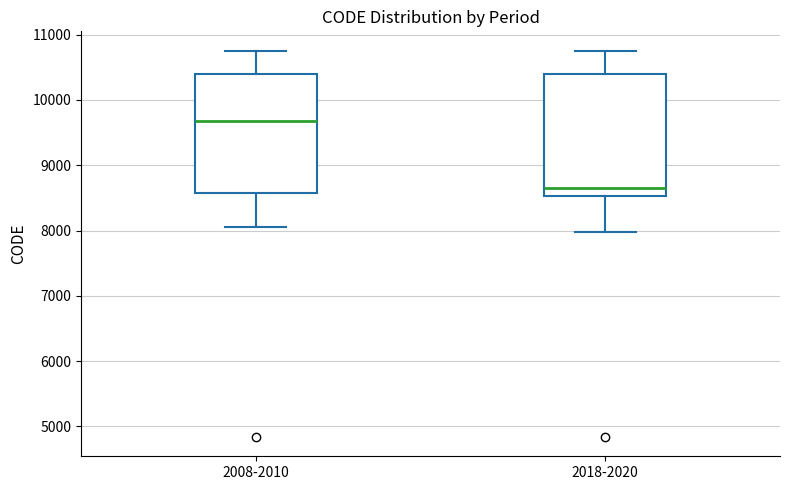

Where is the upper edge of the box for 2008-2010 on the y-axis? The values are not printed on the chart, so give them approximately, as read against the axis.

10400